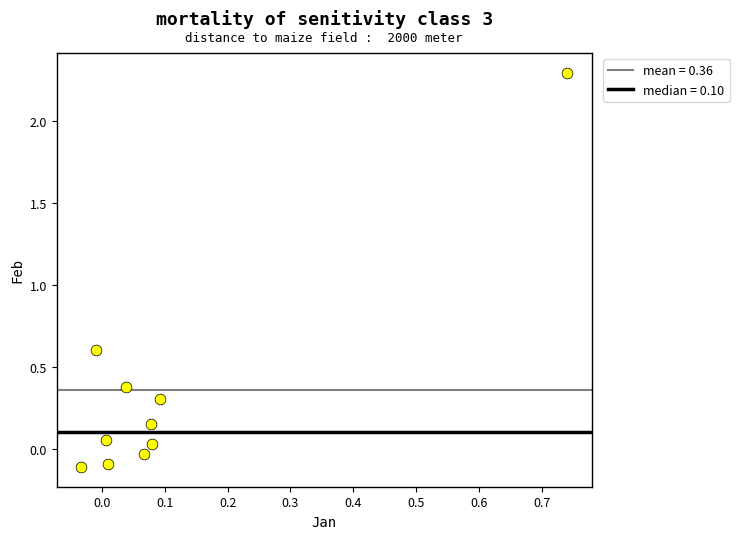

What is the range of Y values (max minus min)?

2.4